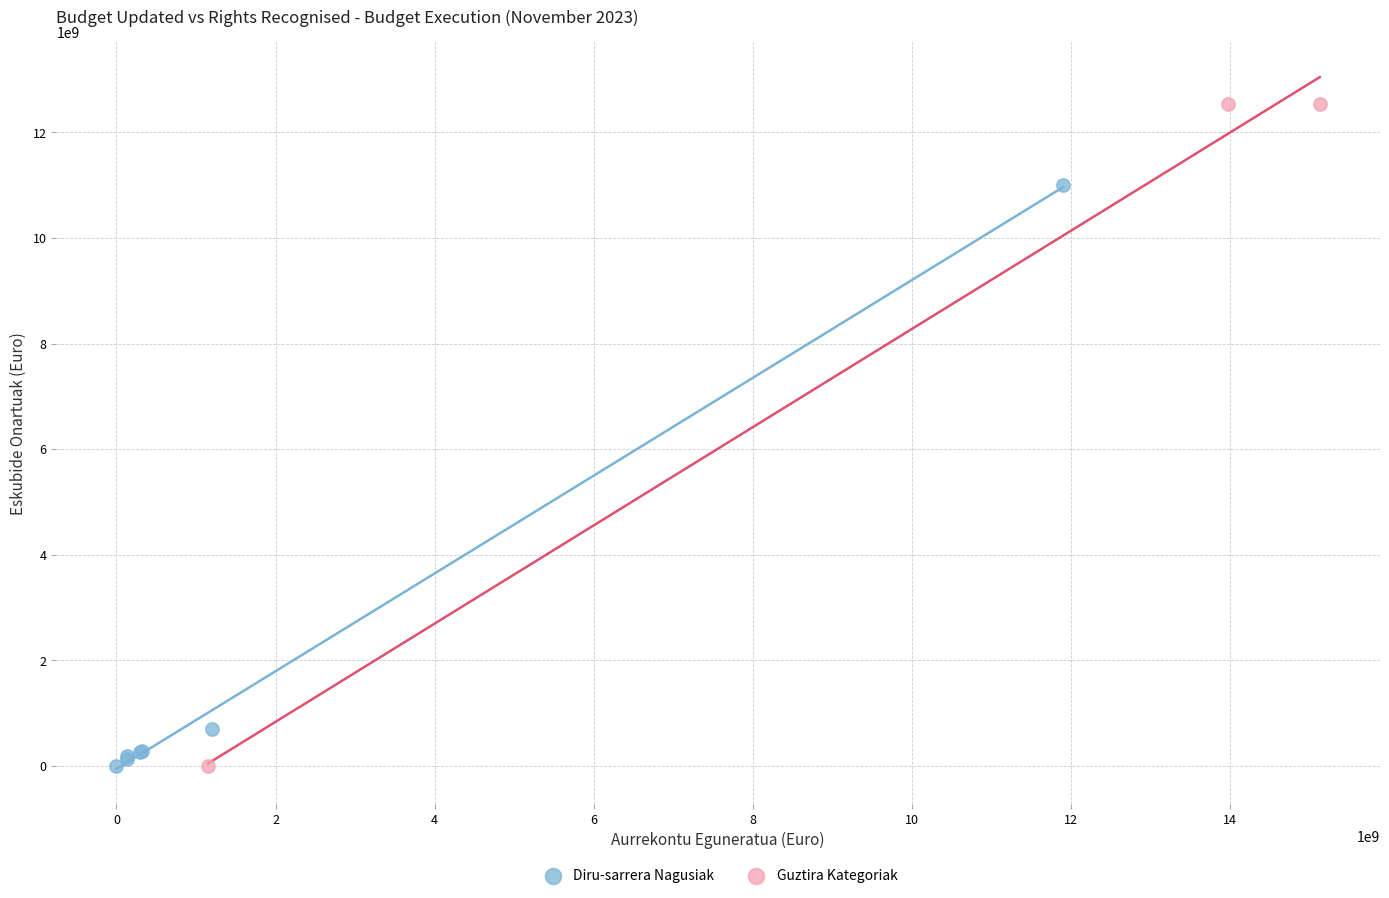

Which series reaches the maximum Y coordinate?

Guztira Kategoriak